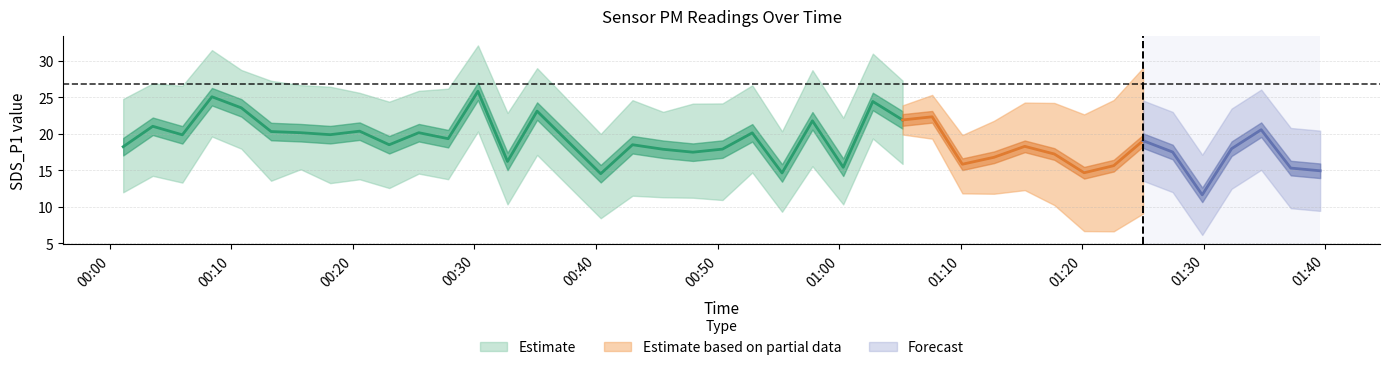

Which has a higher value, 19 or 9?

9